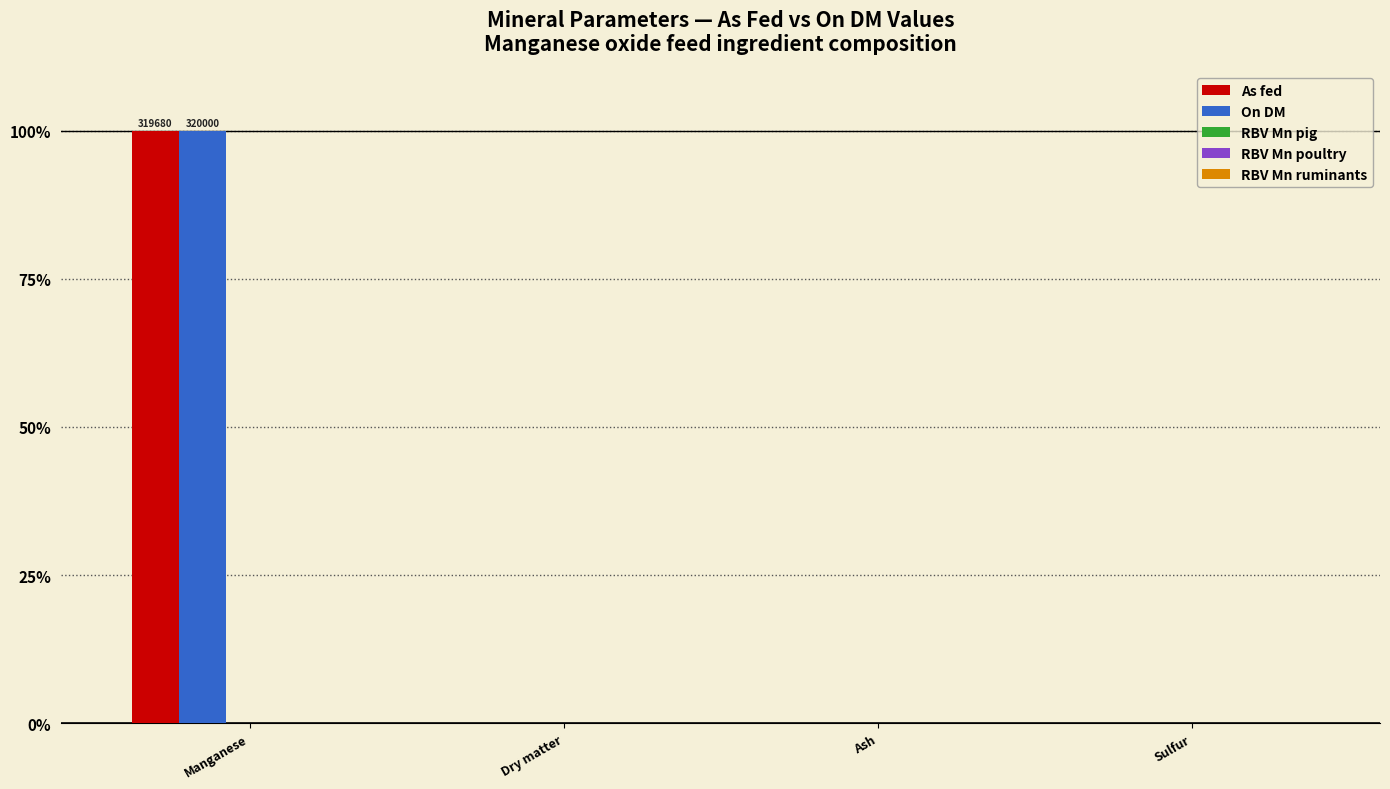

Between Manganese and Ash, which series saw the biggest shift?

On DM